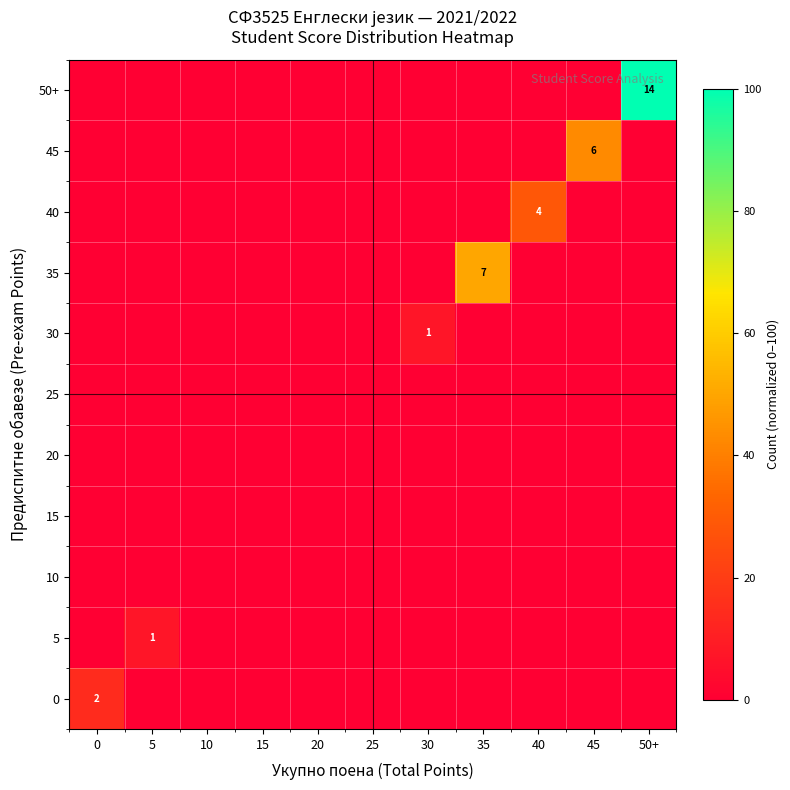

What is the total value across all series at 45?

42.9